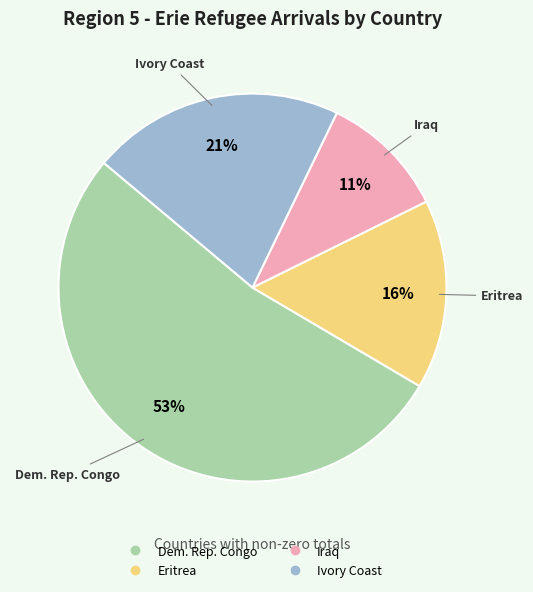

Which category has the biggest portion of the pie?

Dem. Rep. Congo